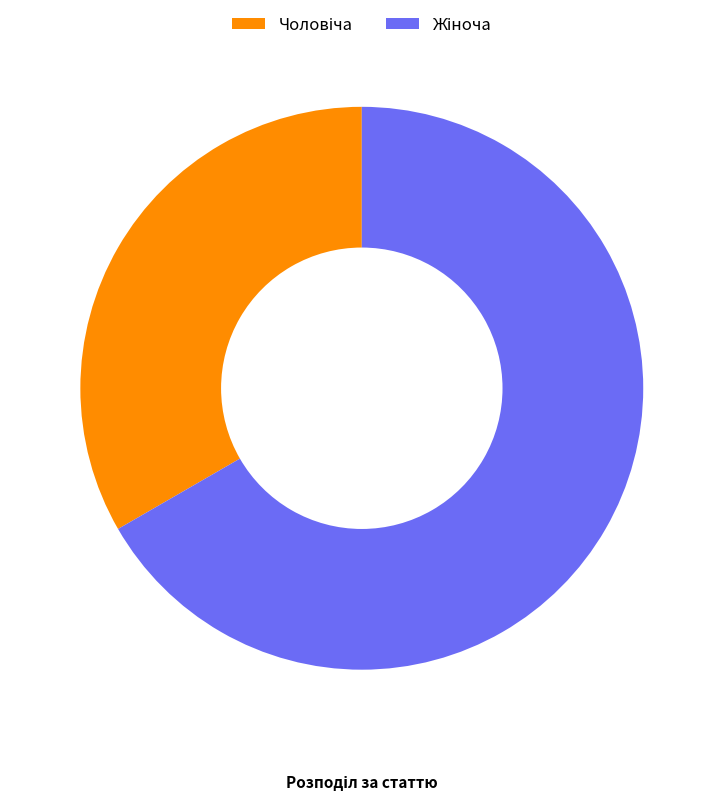

Is there a majority slice in this chart?

Yes